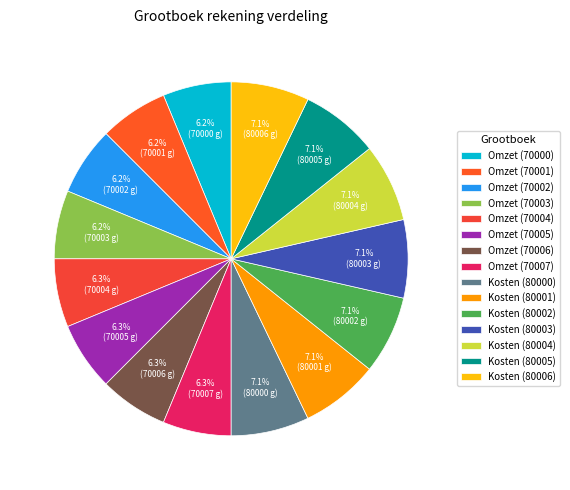

Does any single category account for the majority?

No